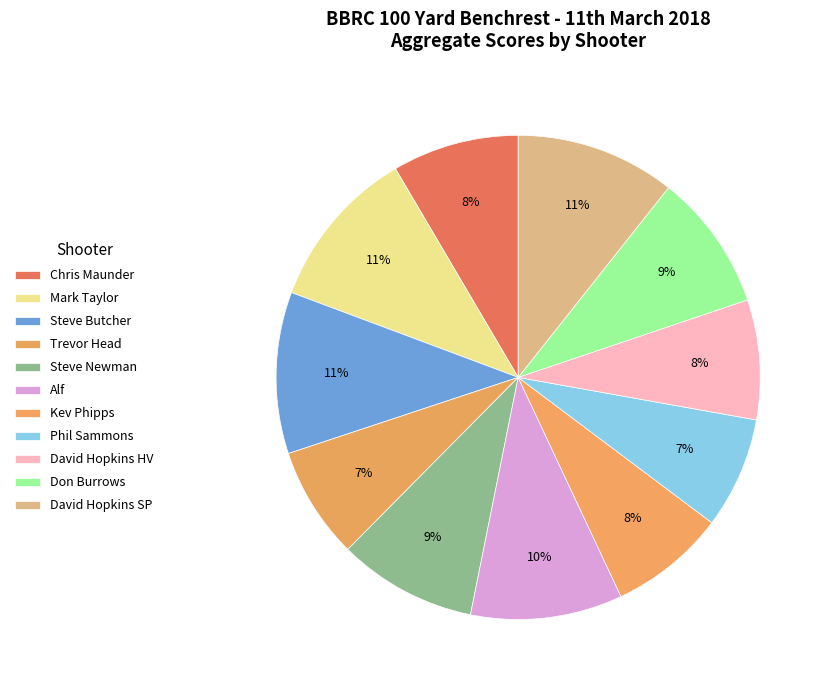

How many segments does this pie chart have?

11